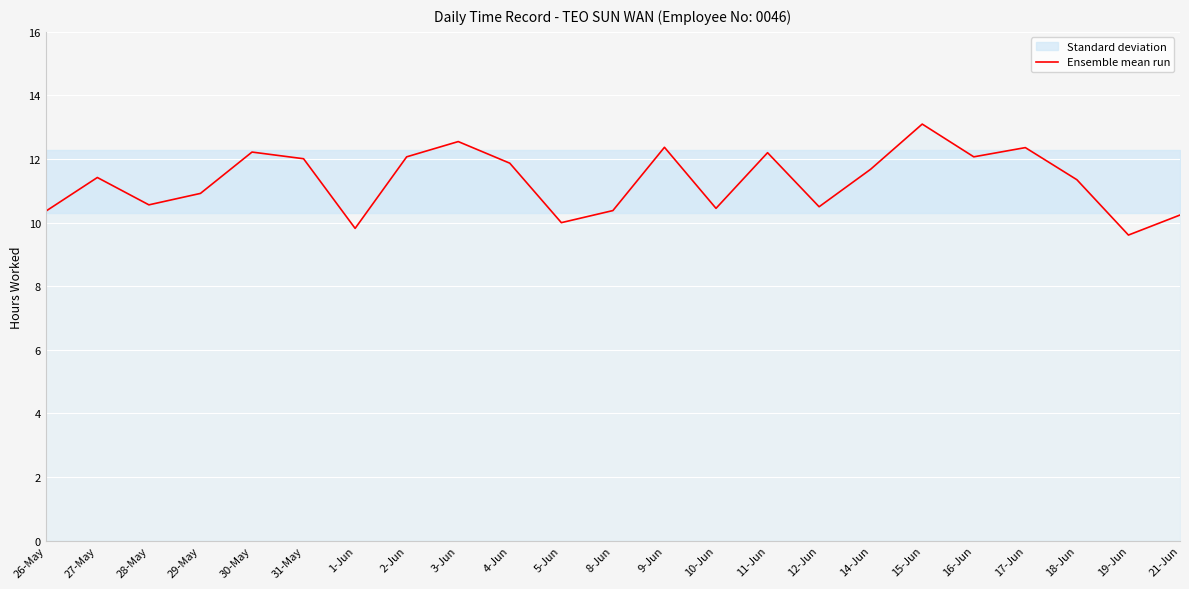

What is the difference between the second highest and second lowest values?

2.7